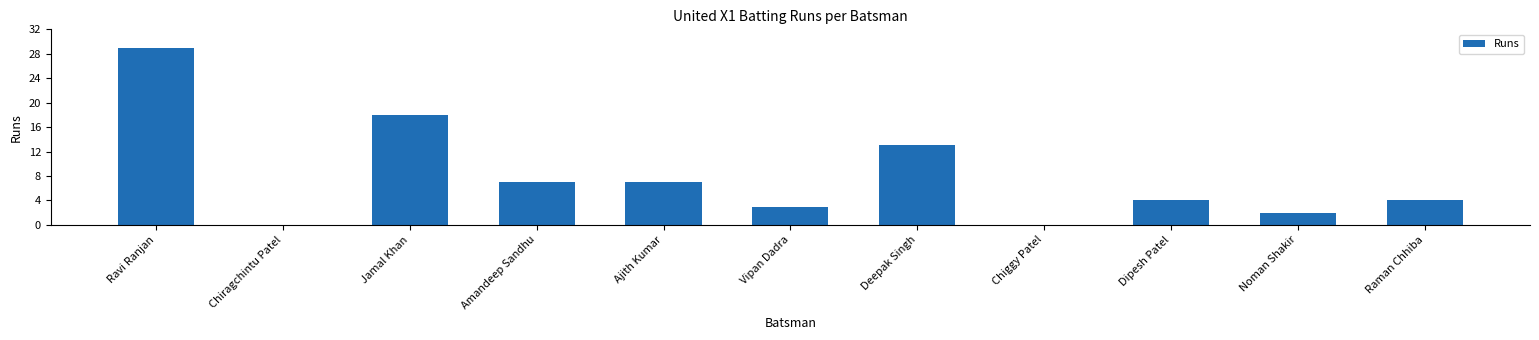

What is the sum of all values?

87